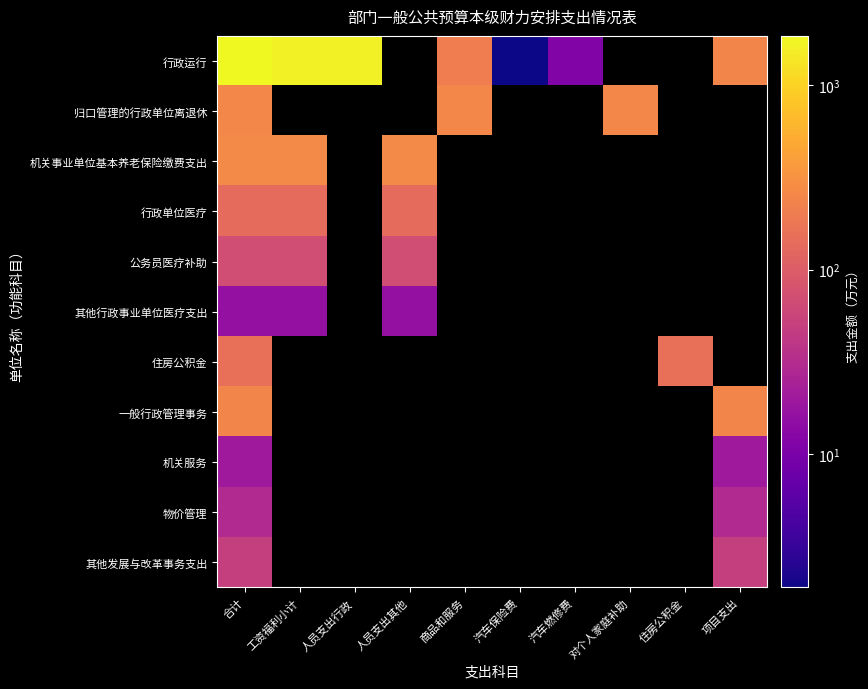

Which category has the highest value in the 行政单位医疗 series?

合计